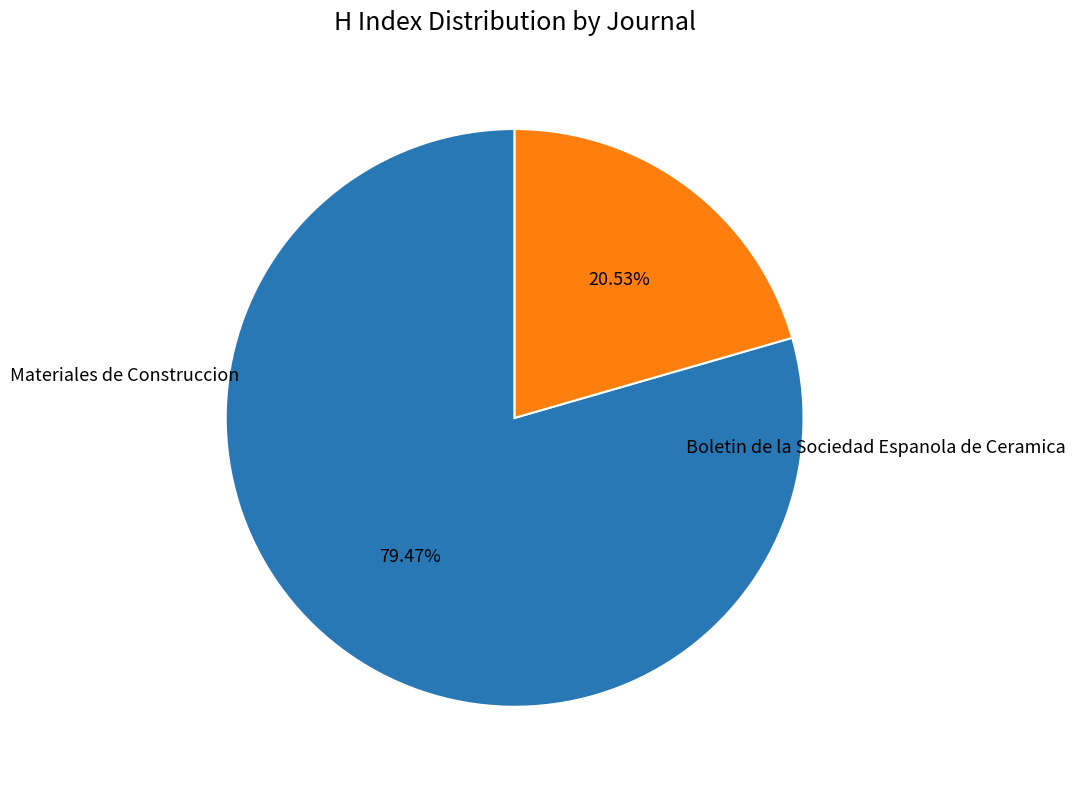

Is Boletin de la Sociedad Espanola de Ceramica the majority of the pie?

No